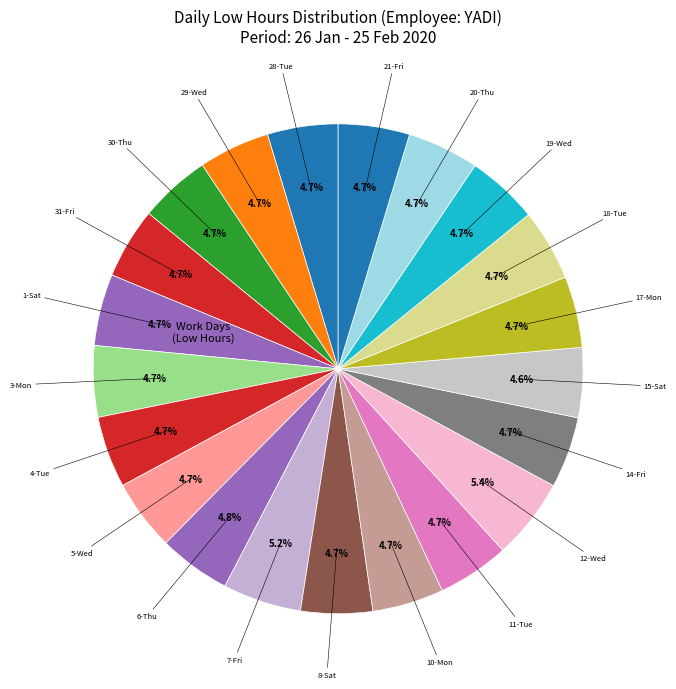

Rank the categories by value from highest to lowest.

12-Wed, 7-Fri, 6-Thu, 11-Tue, 1-Sat, 8-Sat, 18-Tue, 20-Thu, 19-Wed, 4-Tue, 10-Mon, 30-Thu, 21-Fri, 29-Wed, 3-Mon, 14-Fri, 17-Mon, 5-Wed, 31-Fri, 28-Tue, 15-Sat, 13-Thu